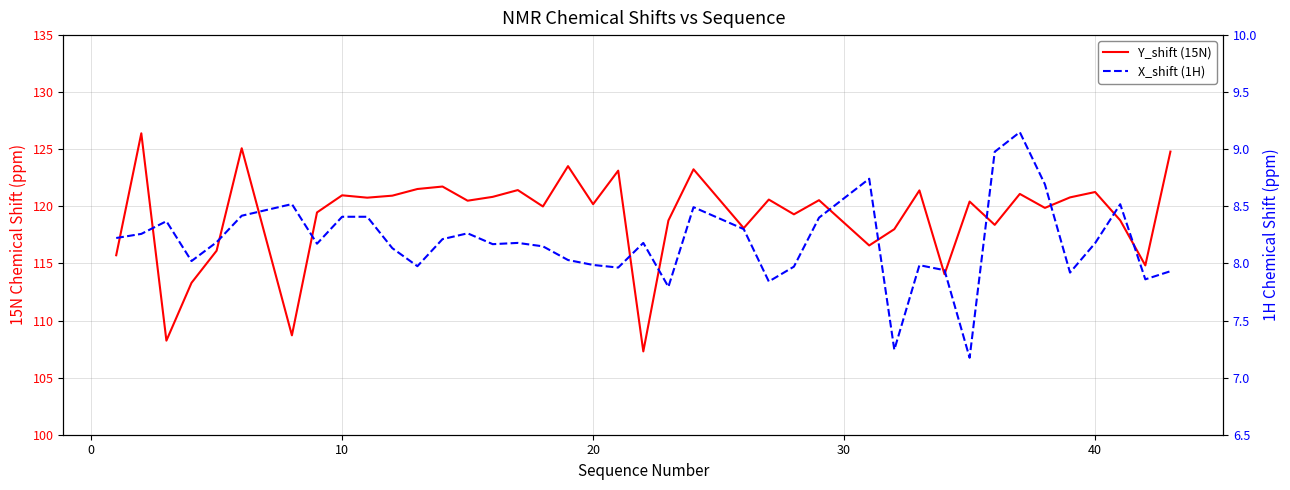

Rank the series by their maximum value, from lowest to highest.

X_shift (1H), Y_shift (15N)